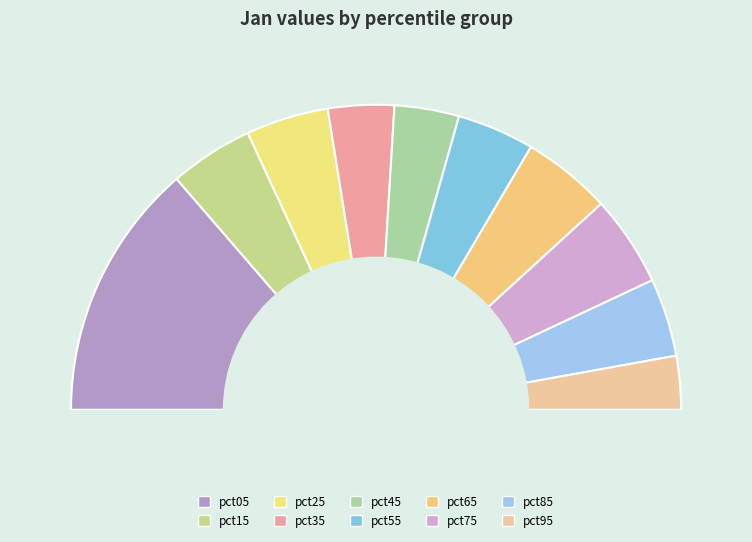

How many segments does this pie chart have?

10